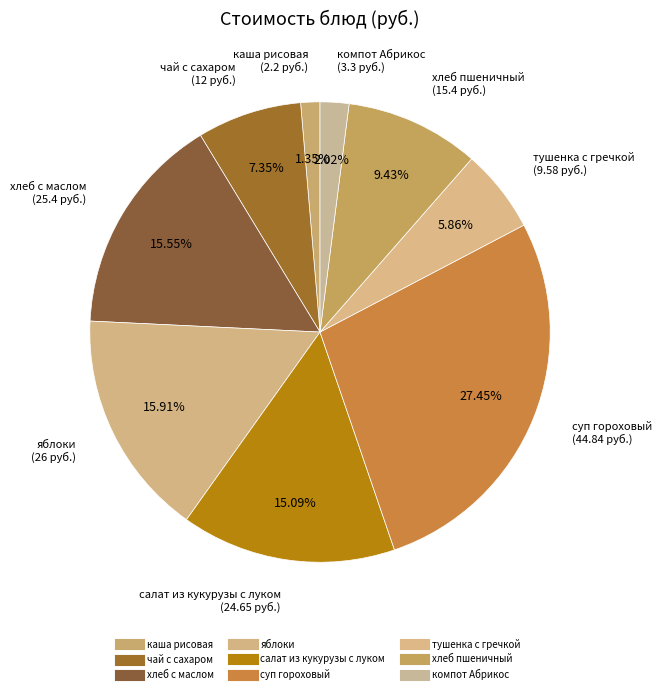

What portion of the pie excludes компот Абрикос?

98.0%